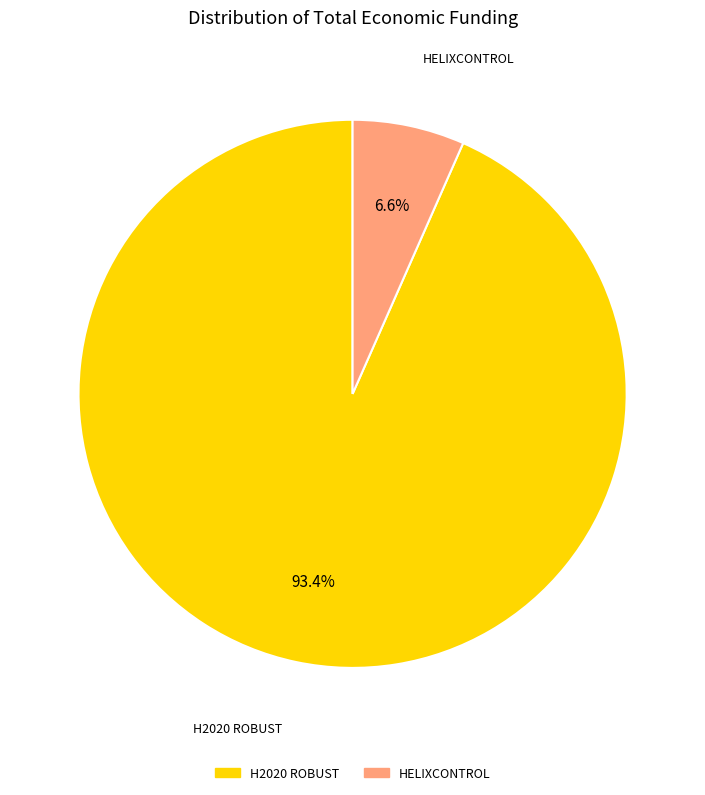

What percentage do HELIXCONTROL and H2020 ROBUST together represent?

100.0%